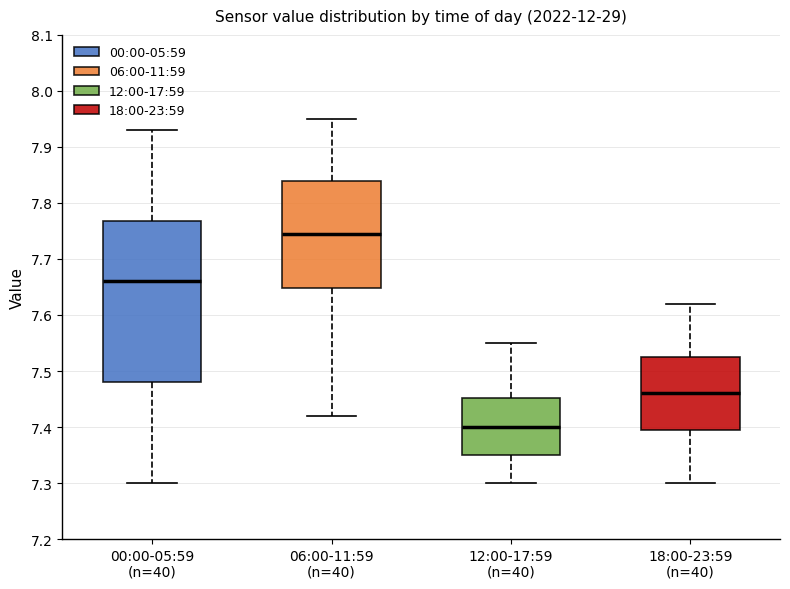

Reading left to right, transcribe this box plot: for each box, give where its median line is, the range the box spans, and where its two whiskers end, as read against the y-axis. The values are not printed on the chart, so give them approximately, as read against the axis.

00:00-05:59 (n=40): median 7.66, box 7.48 to 7.77, whiskers 7.30 to 7.93
06:00-11:59 (n=40): median 7.75, box 7.65 to 7.84, whiskers 7.42 to 7.95
12:00-17:59 (n=40): median 7.40, box 7.35 to 7.45, whiskers 7.30 to 7.55
18:00-23:59 (n=40): median 7.46, box 7.40 to 7.53, whiskers 7.30 to 7.62